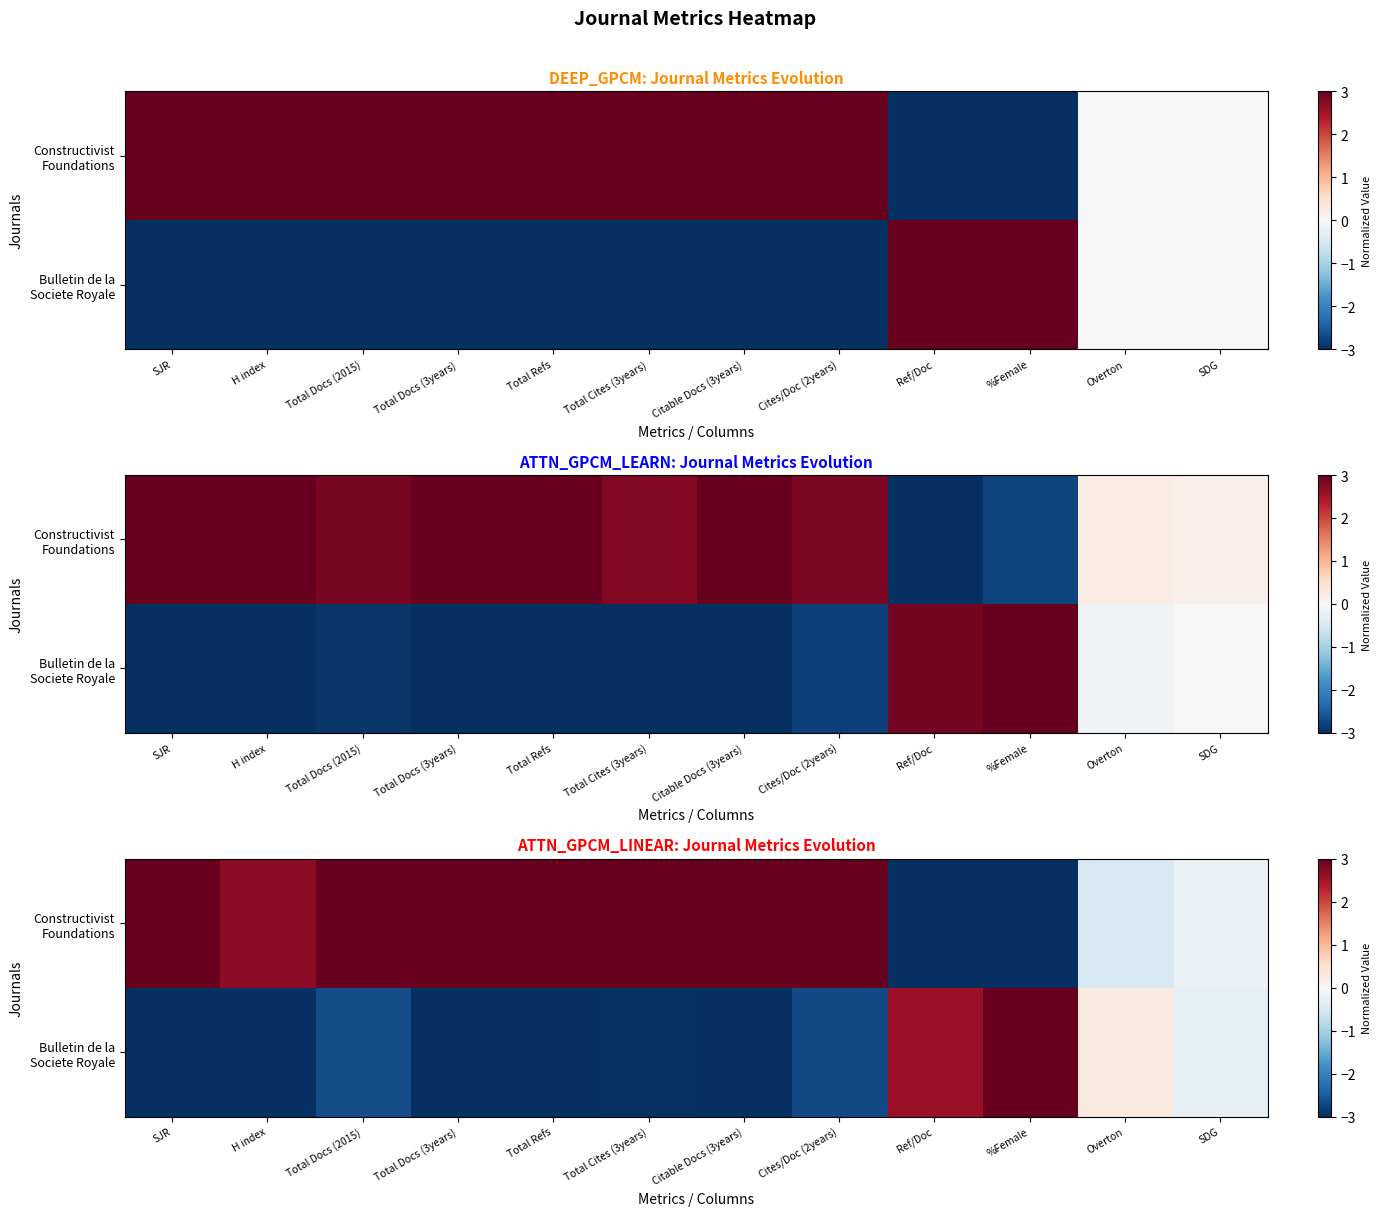

Is it true that Constructivist Foundations equals -0.2 at SDG?

True